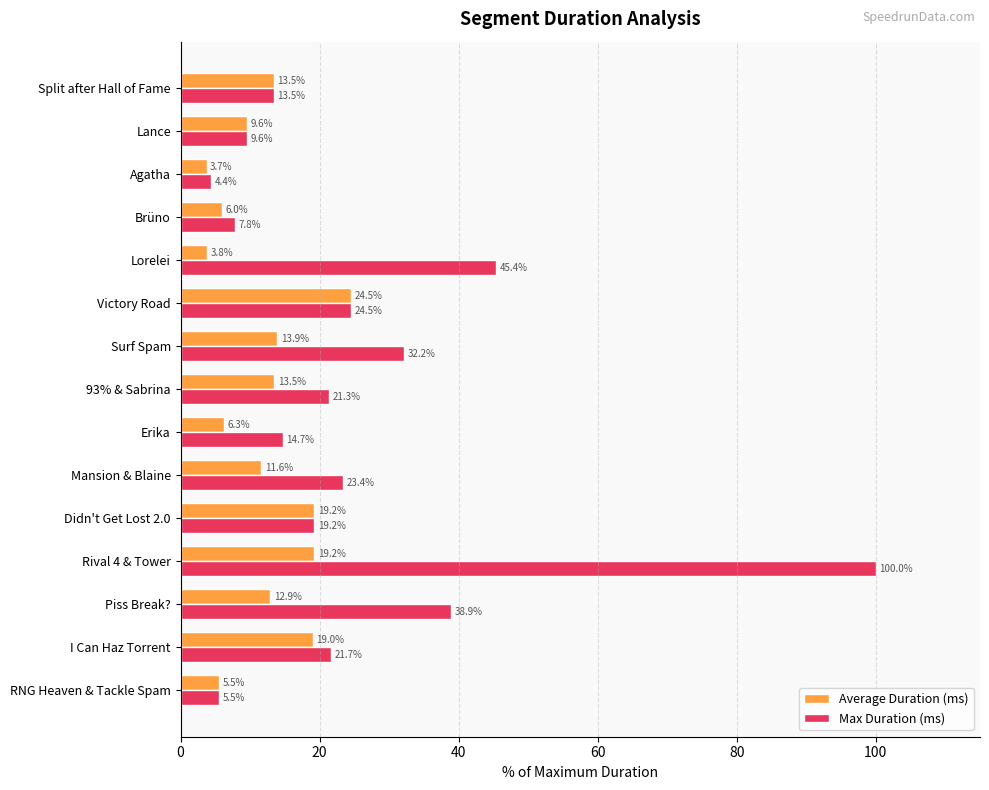

How many data points in Average Duration (ms) are less than 12?

7